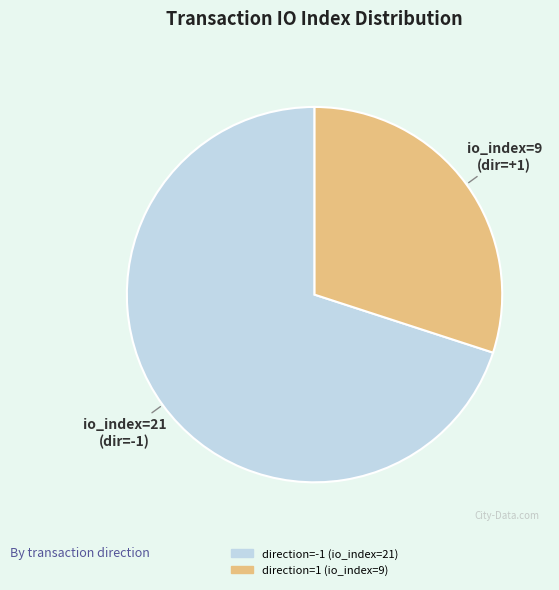

Count the number of slices in the pie.

2